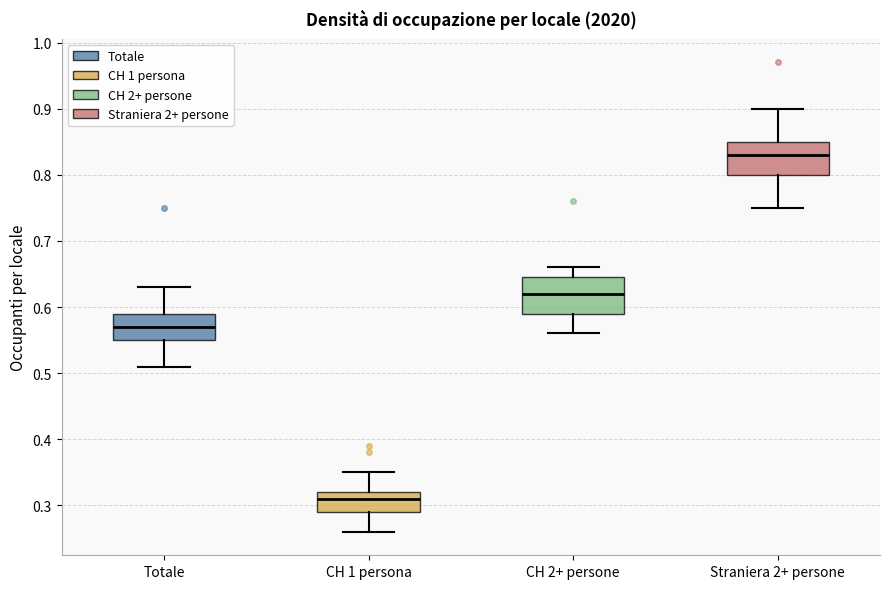

Reading left to right, read every box against the y-axis: the position of its median line, the range the box covers, and the ends of its whiskers. The values are not printed on the chart, so give them approximately, as read against the axis.

Totale: median 0.57, box 0.55 to 0.59, whiskers 0.51 to 0.63
CH 1 persona: median 0.31, box 0.29 to 0.32, whiskers 0.26 to 0.35
CH 2+ persone: median 0.62, box 0.59 to 0.65, whiskers 0.56 to 0.66
Straniera 2+ persone: median 0.83, box 0.80 to 0.85, whiskers 0.75 to 0.90